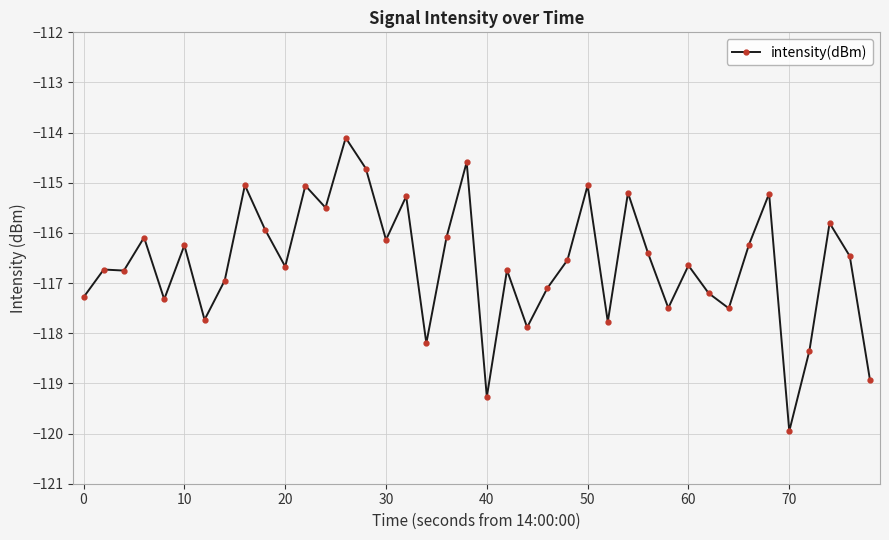

True or false: the data has more than 0 interior local peaks.

True